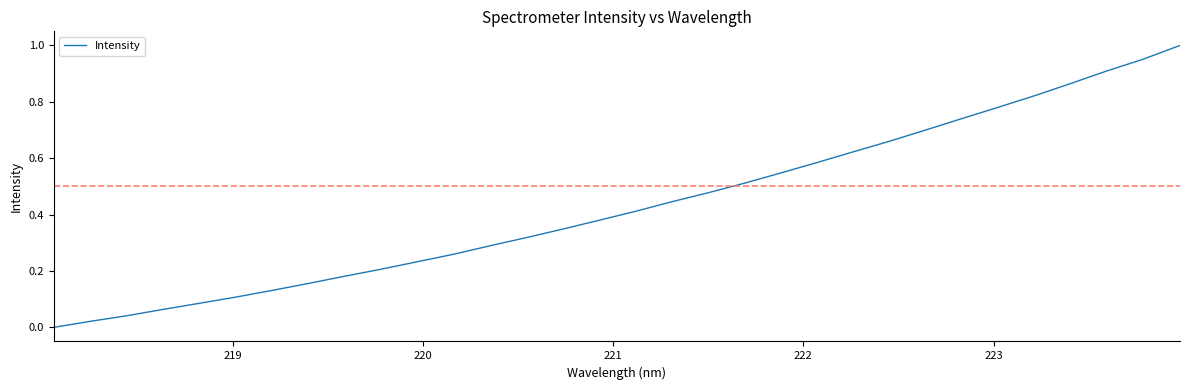

What is the value of the 6th point from the left?

0.1